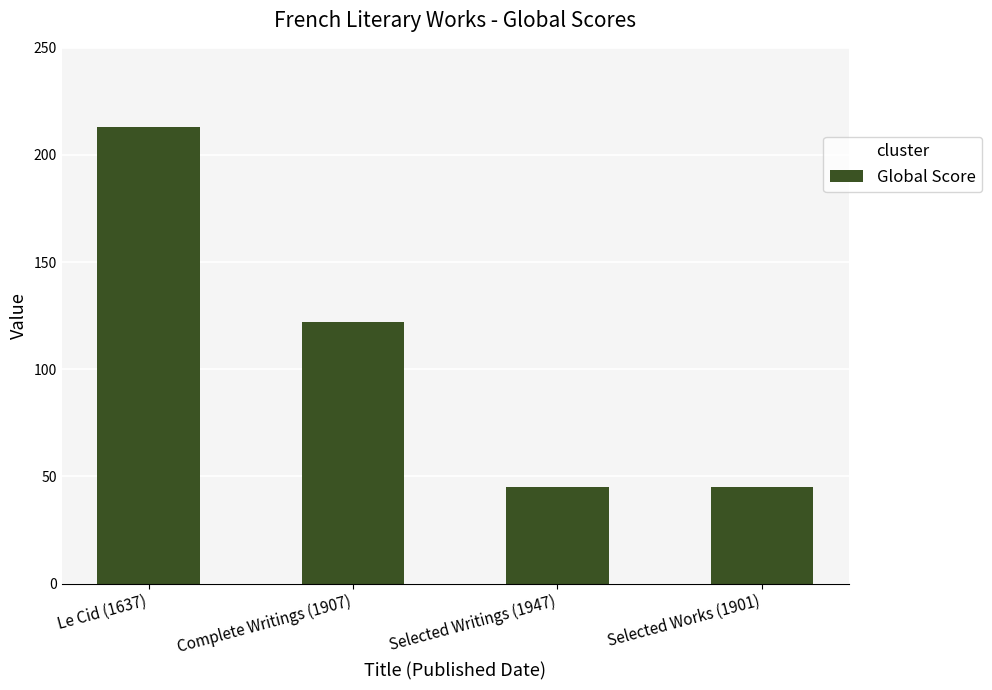

What is the difference between the maximum and minimum values?

168